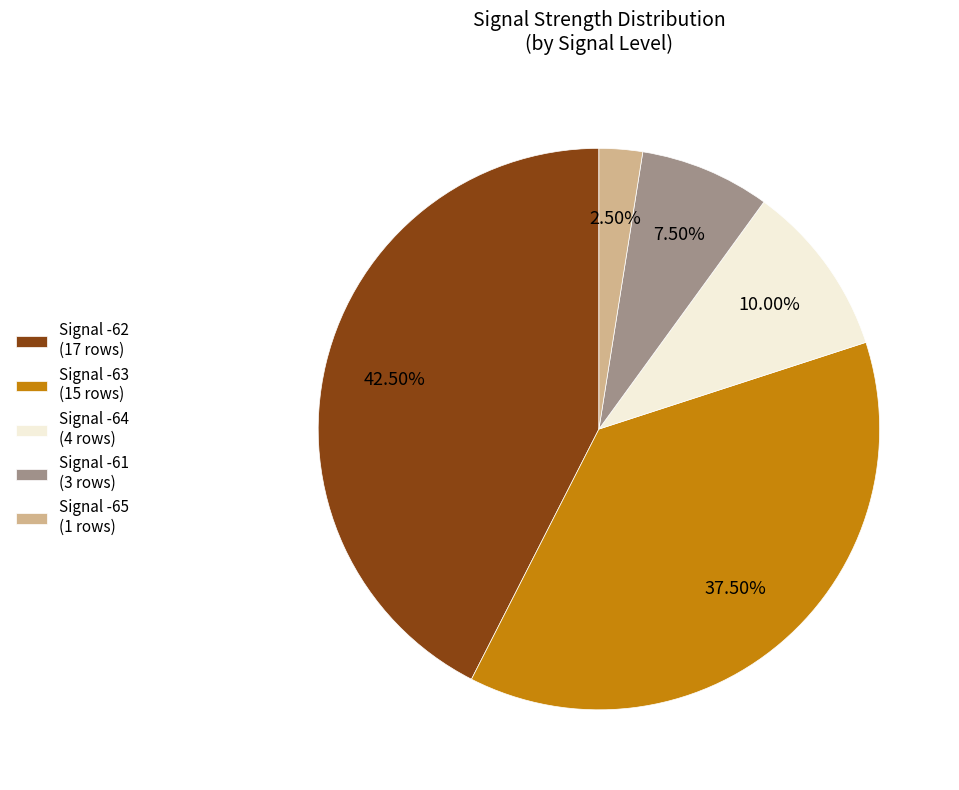

Does any single category account for the majority?

No